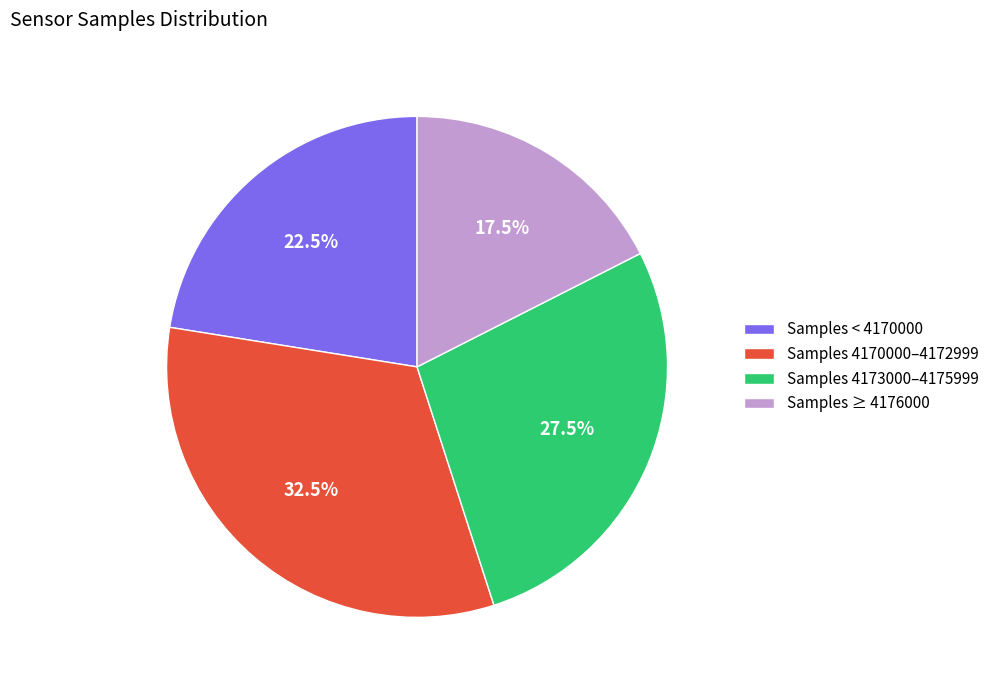

Which slice is the smallest?

Samples ≥ 4176000